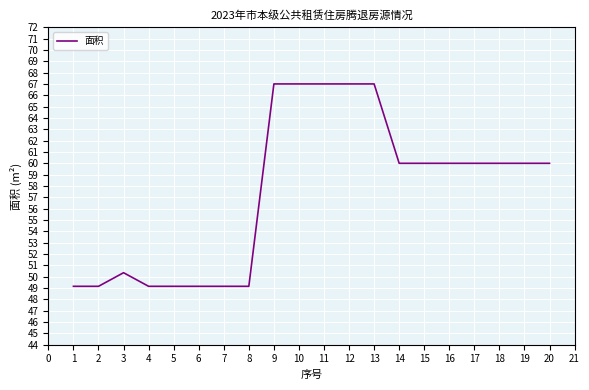

The value at 15 is 60.0. True or false?

True